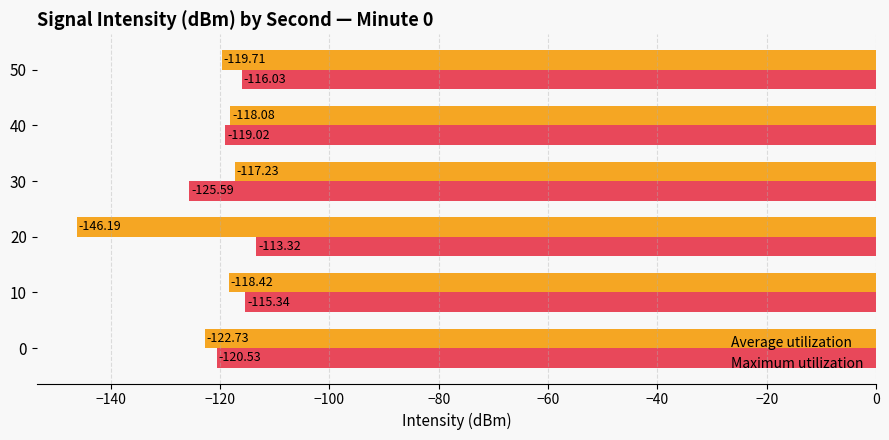

What is the sum of the Average utilization values at 0 and 40?

-240.8